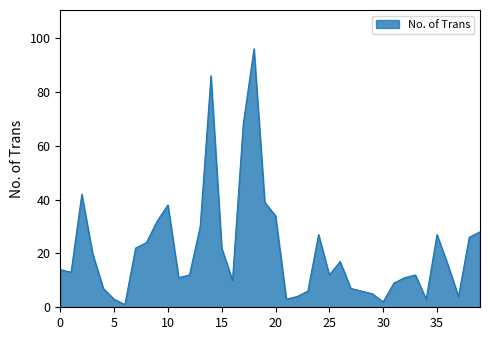

What is the difference between the maximum and minimum values?

95